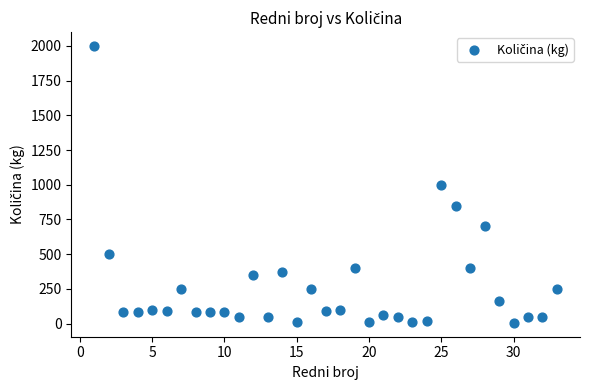

What is the range of Y values (max minus min)?

1995